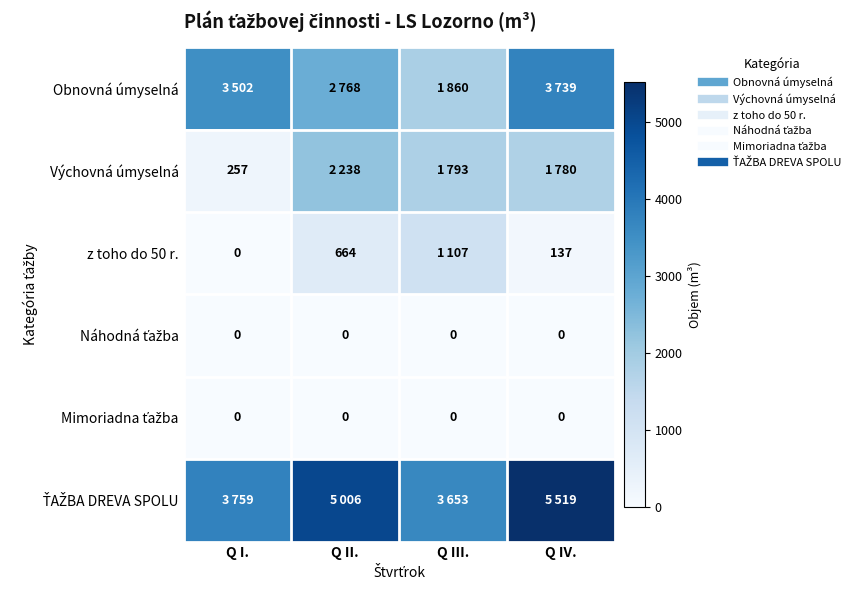

Count the number of categories in the chart.

4